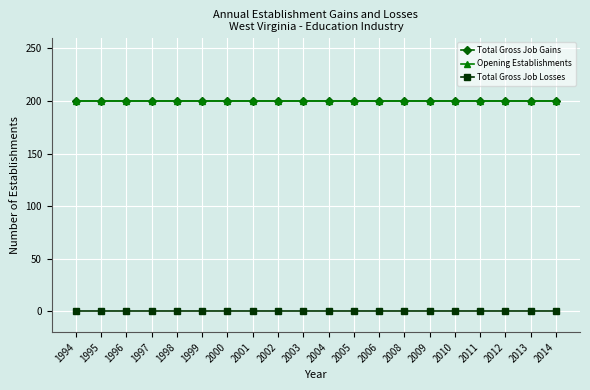

True or false: Total Gross Job Gains has more than 0 points higher than both neighbors.

False